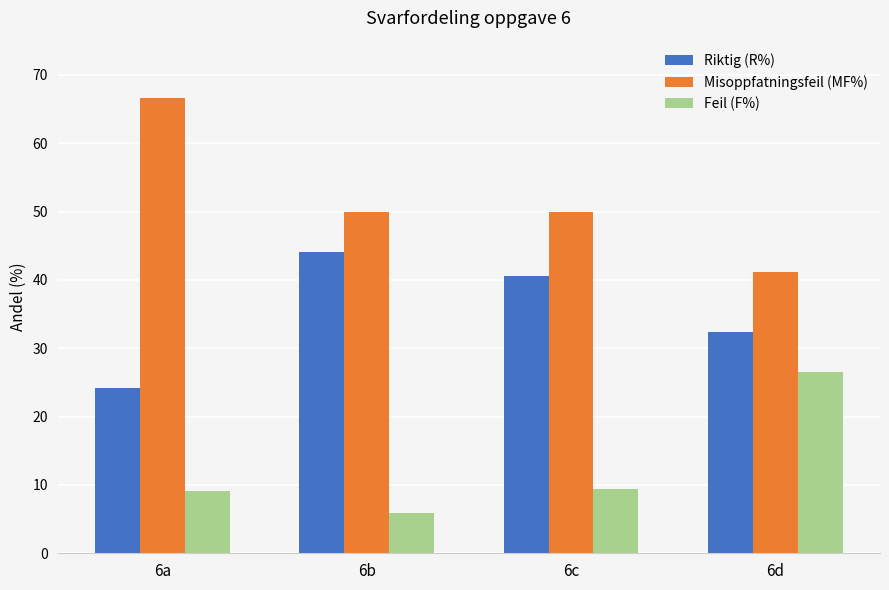

List the series in order of their peak value, lowest first.

Feil (F%), Riktig (R%), Misoppfatningsfeil (MF%)